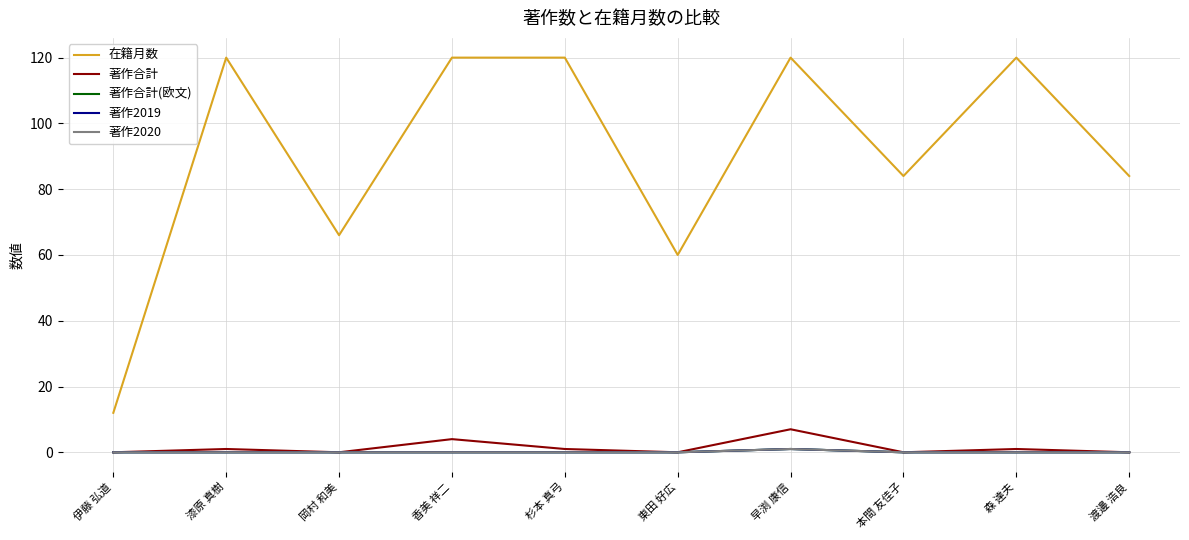

What is the spread (max minus min) of values at 漆原 真樹?

120